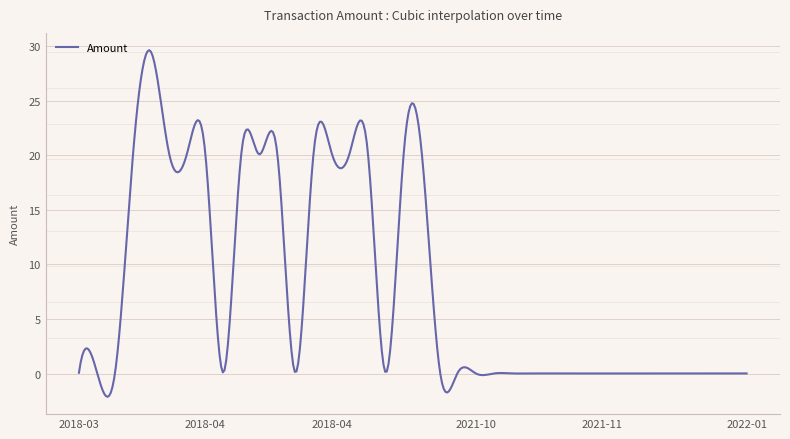

What is the smallest value displayed?

-2.1